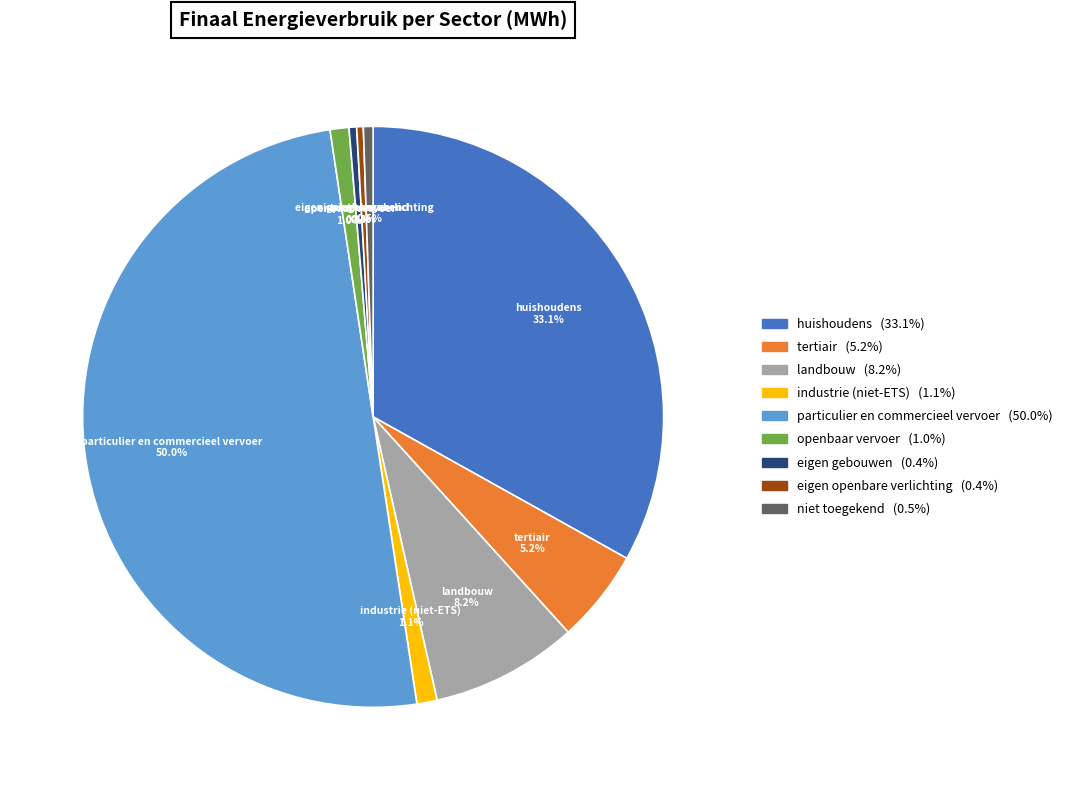

True or false: particulier en commercieel vervoer accounts for 50% of the total.

True